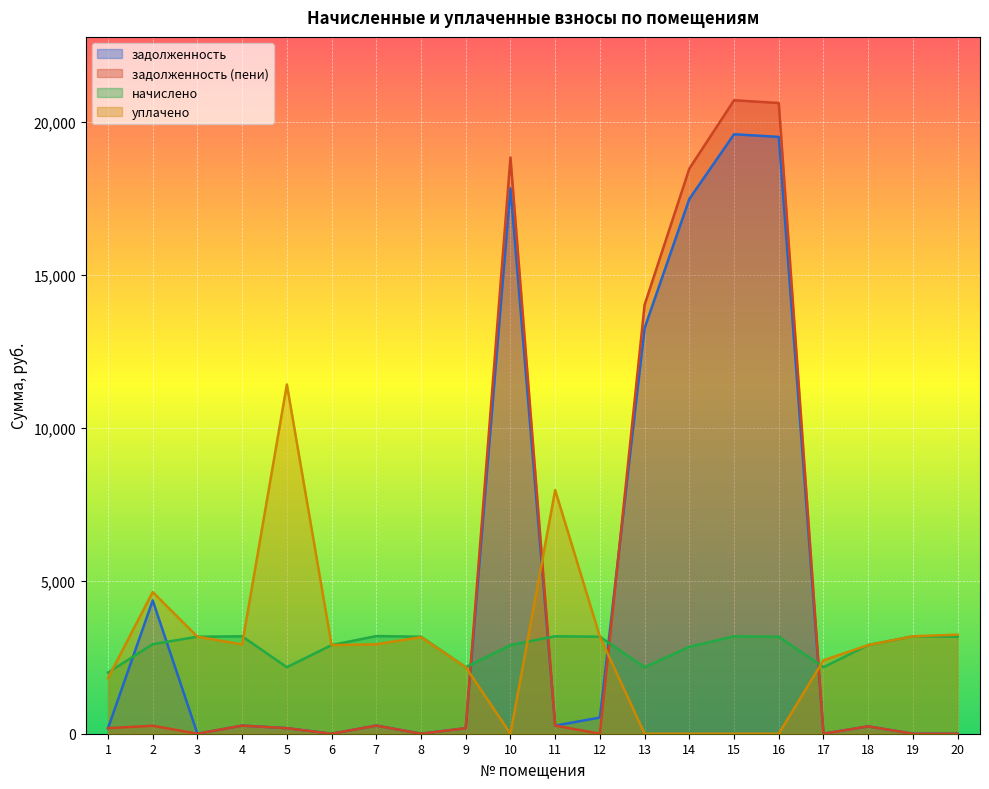

How many times do уплачено and задолженность (пени) cross each other?

4